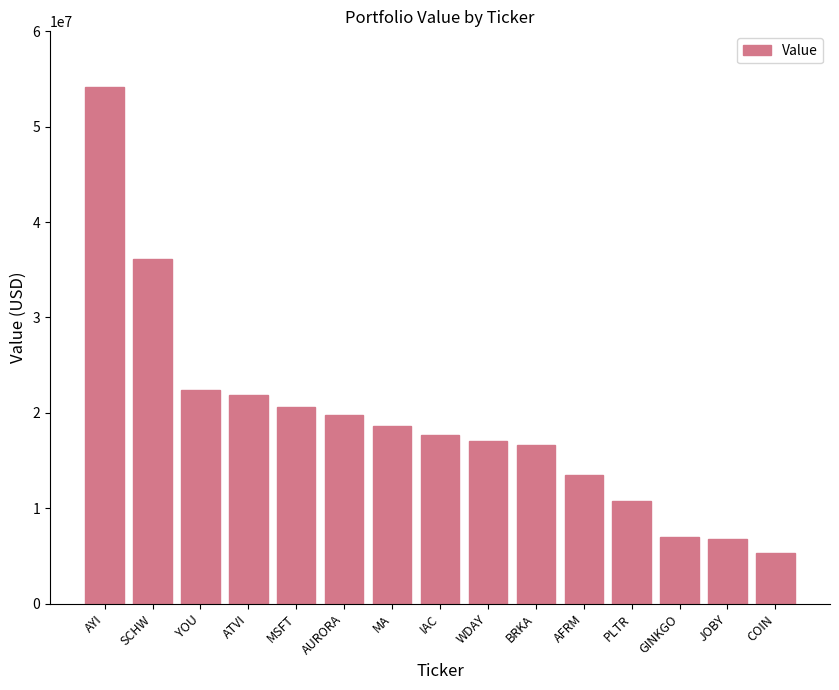

What is the minimum value shown in the chart?

5314000